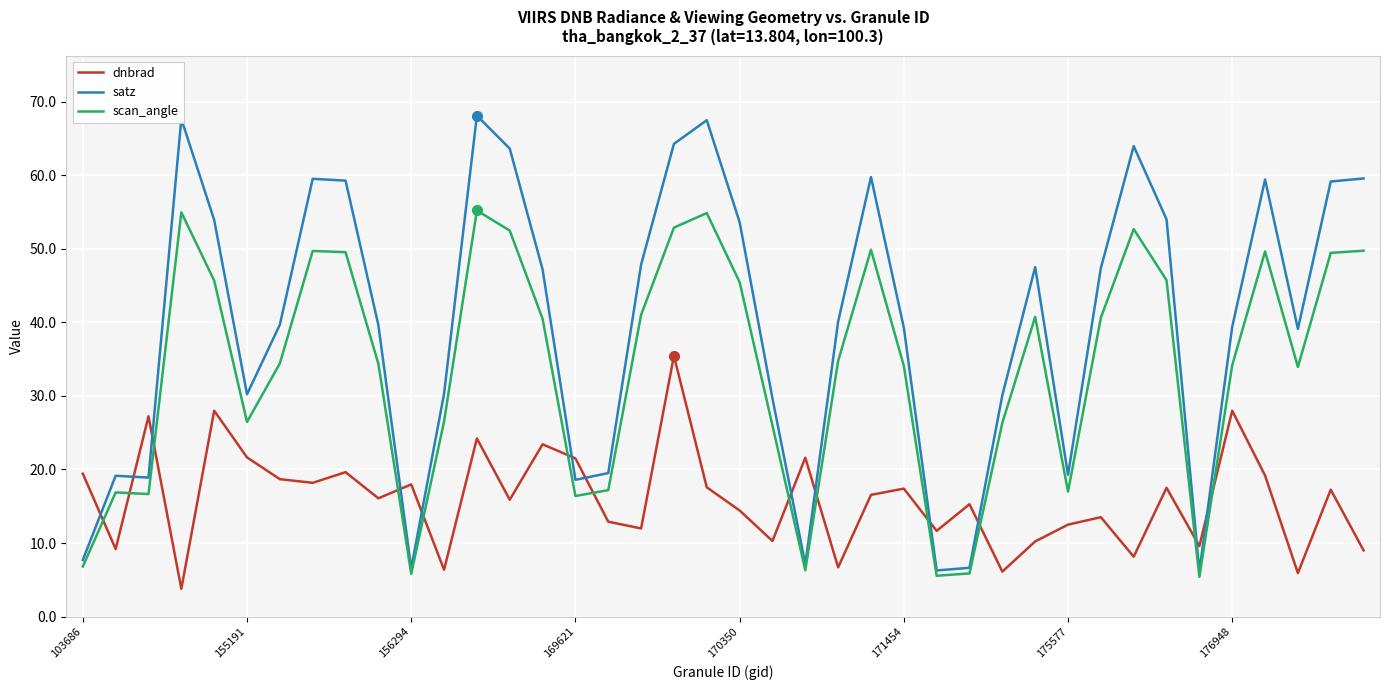

What is the maximum value for dnbrad?

35.5